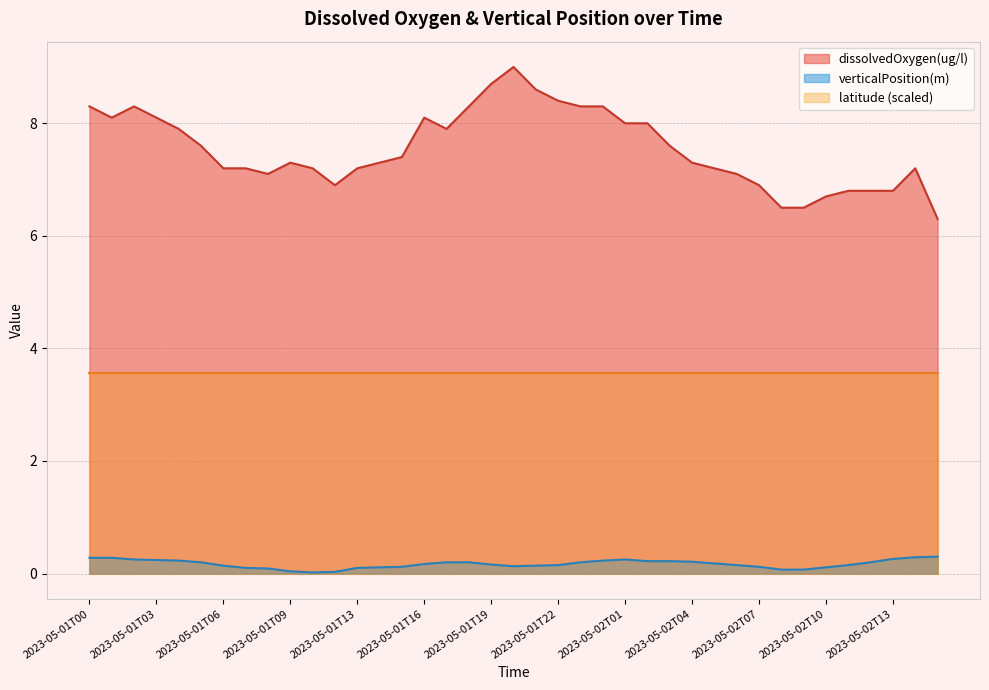

Is it true that dissolvedOxygen(ug/l) equals 12.0 at 2023-05-02T03?

False